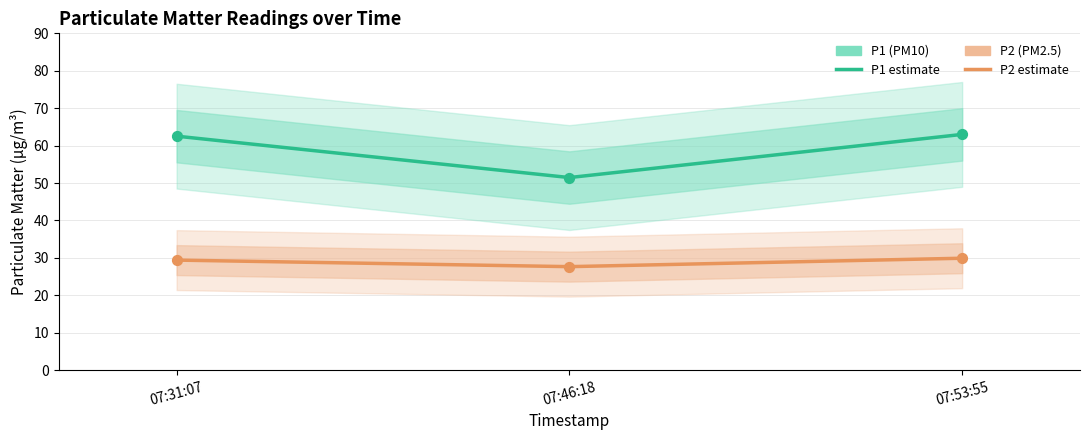

At how many categories does at least one series exceed 54?

2